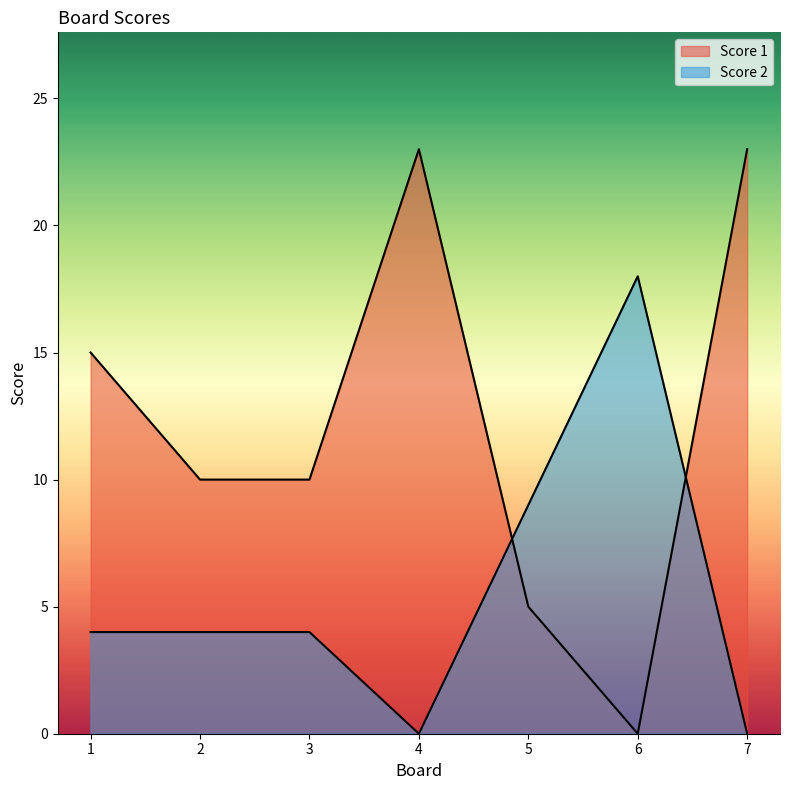

True or false: Score 2 has more than 1 interior local peaks.

False